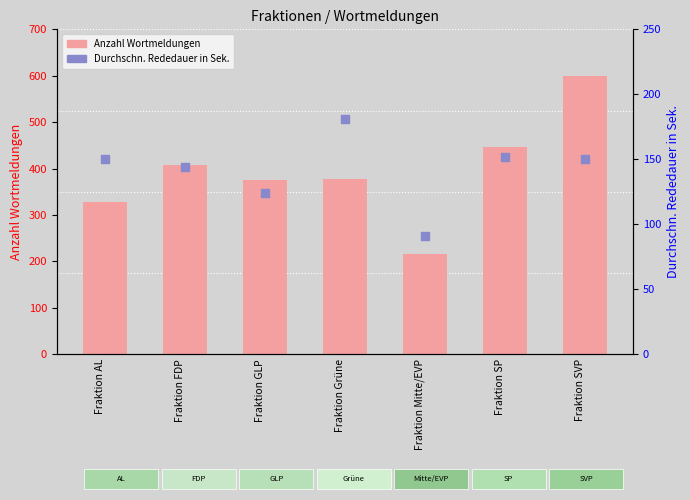

At which category is the sum across all series the highest?

Fraktion SVP